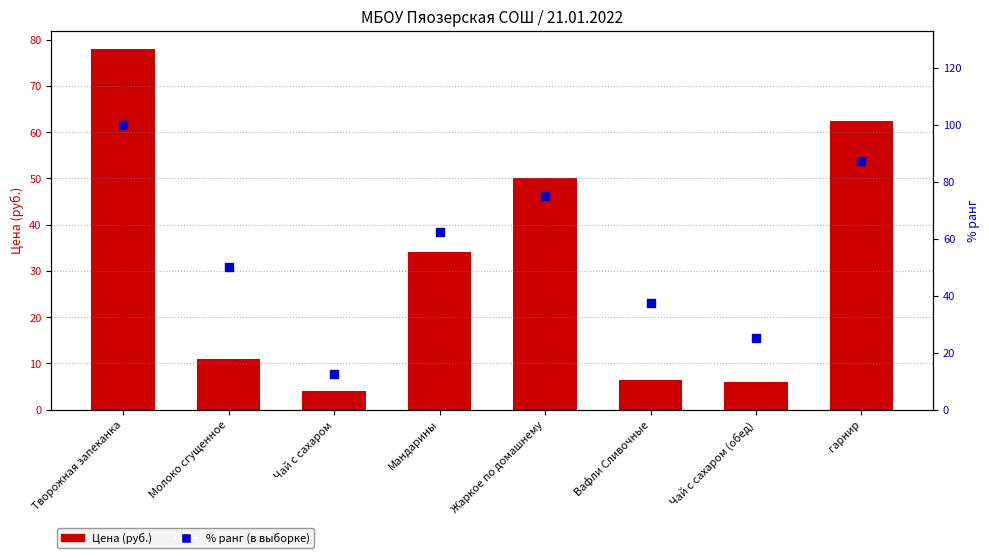

What is the total value across all series at Чай с сахаром?

16.5